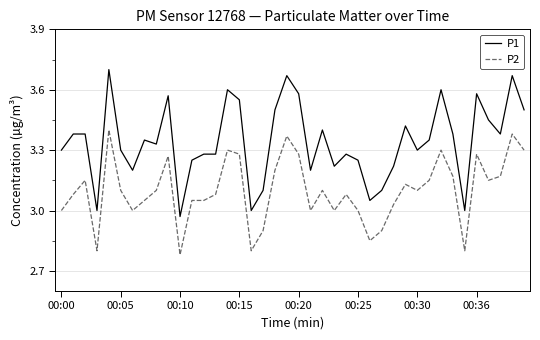

Rank the series by their maximum value, from highest to lowest.

P1, P2